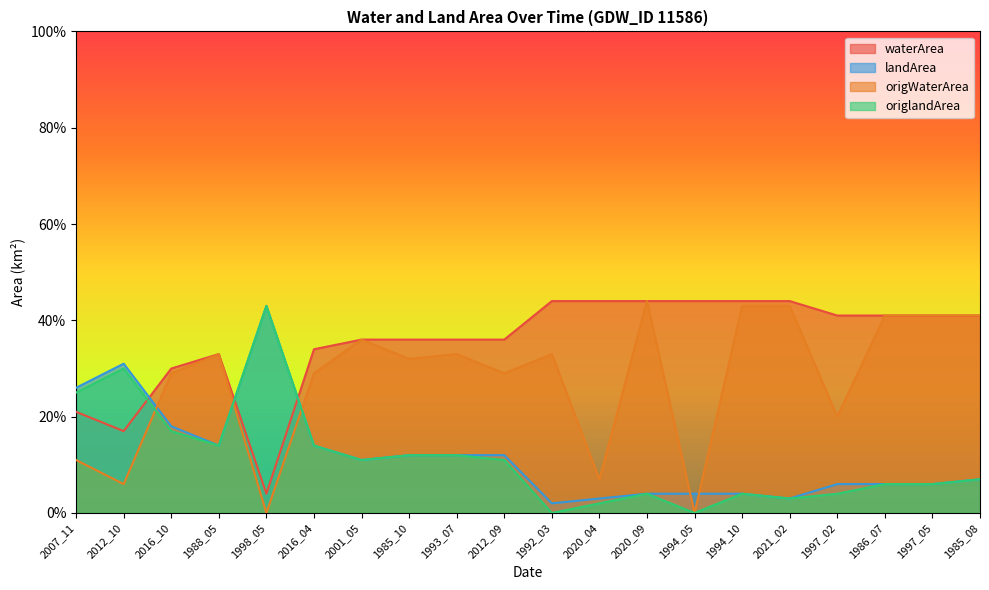

Reading left to right, list all the values displayed in this chart.

waterArea: 2007_11=0.2	2012_10=0.2	2016_10=0.3	1988_05=0.3	1998_05=0.0	2016_04=0.3	2001_05=0.4	1985_10=0.4	1993_07=0.4	2012_09=0.4	1992_03=0.4	2020_04=0.4	2020_09=0.4	1994_05=0.4	1994_10=0.4	2021_02=0.4	1997_02=0.4	1986_07=0.4	1997_05=0.4	1985_08=0.4
landArea: 2007_11=0.3	2012_10=0.3	2016_10=0.2	1988_05=0.1	1998_05=0.4	2016_04=0.1	2001_05=0.1	1985_10=0.1	1993_07=0.1	2012_09=0.1	1992_03=0.0	2020_04=0.0	2020_09=0.0	1994_05=0.0	1994_10=0.0	2021_02=0.0	1997_02=0.1	1986_07=0.1	1997_05=0.1	1985_08=0.1
origWaterArea: 2007_11=0.1	2012_10=0.1	2016_10=0.3	1988_05=0.3	1998_05=0.0	2016_04=0.3	2001_05=0.4	1985_10=0.3	1993_07=0.3	2012_09=0.3	1992_03=0.3	2020_04=0.1	2020_09=0.4	1994_05=0.0	1994_10=0.4	2021_02=0.4	1997_02=0.2	1986_07=0.4	1997_05=0.4	1985_08=0.4
origlandArea: 2007_11=0.2	2012_10=0.3	2016_10=0.2	1988_05=0.1	1998_05=0.4	2016_04=0.1	2001_05=0.1	1985_10=0.1	1993_07=0.1	2012_09=0.1	1992_03=0.0	2020_04=0.0	2020_09=0.0	1994_05=0.0	1994_10=0.0	2021_02=0.0	1997_02=0.0	1986_07=0.1	1997_05=0.1	1985_08=0.1